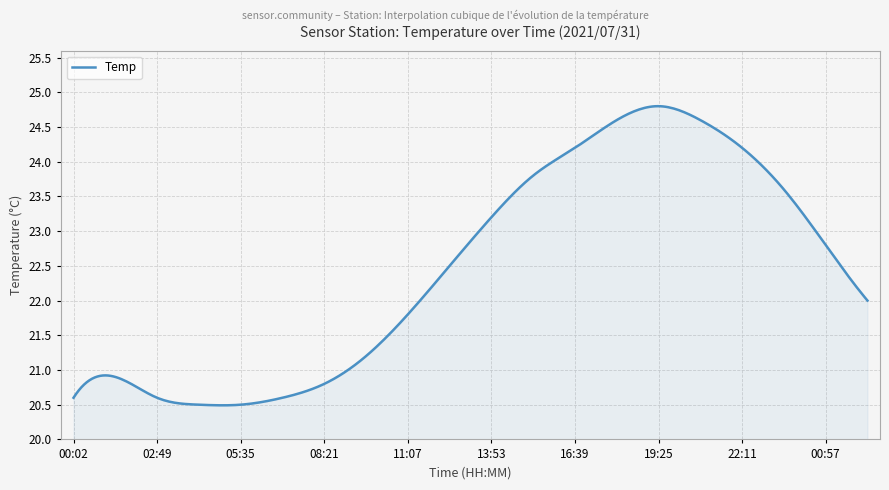

What is the smallest value displayed?

20.5